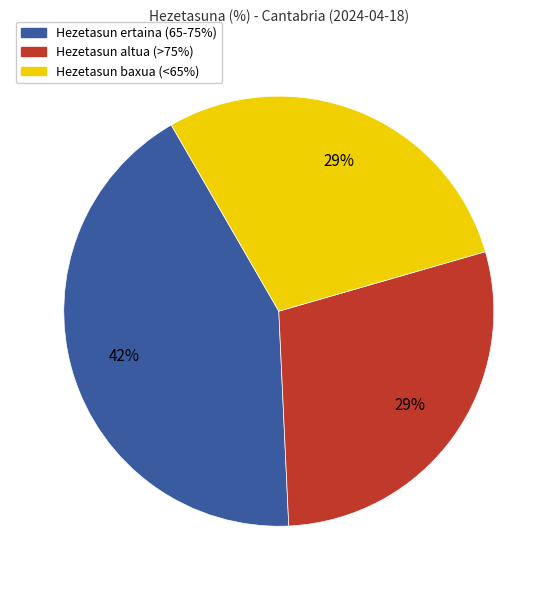

Is there any slice that represents more than half of the pie?

No